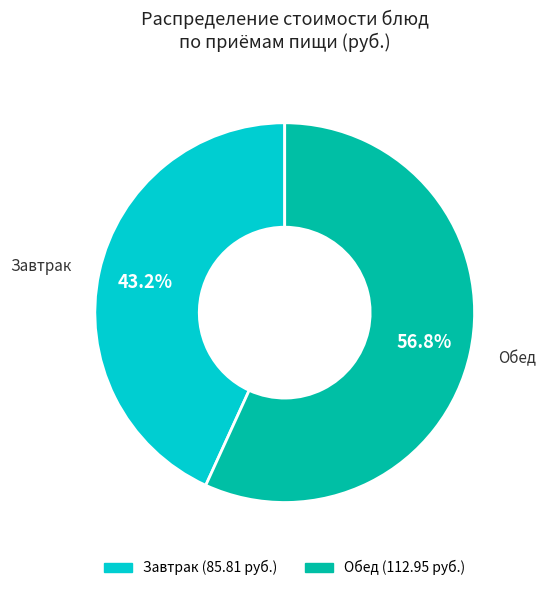

Is there a majority slice in this chart?

Yes